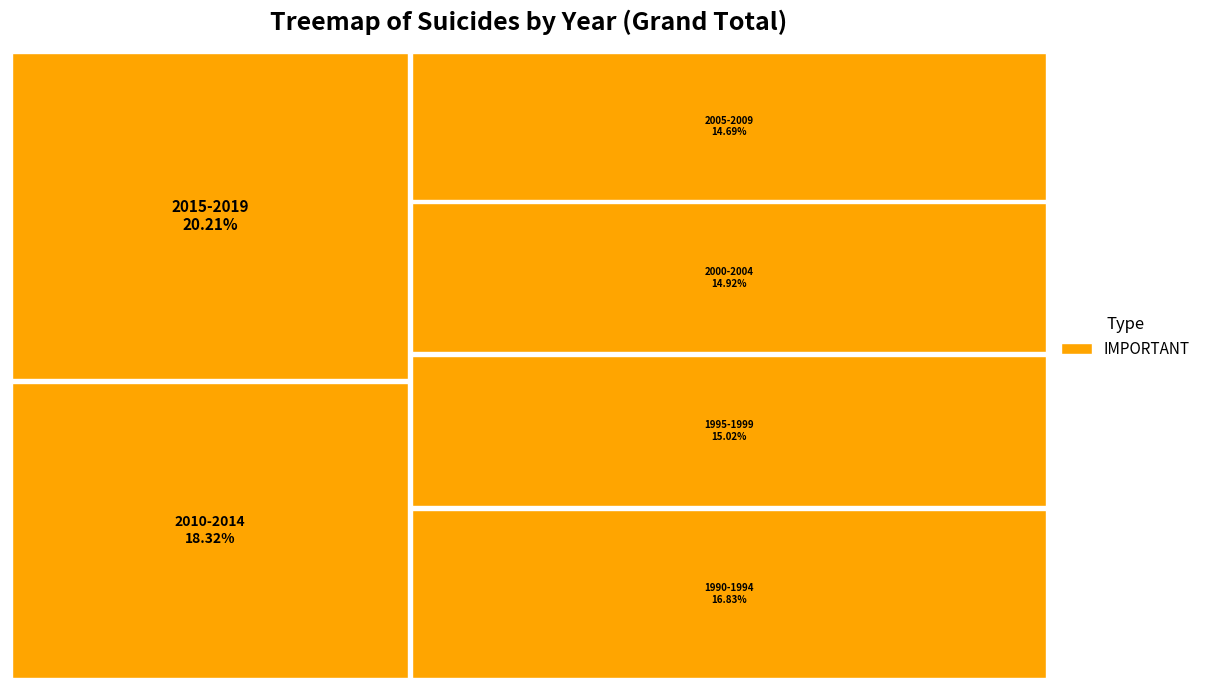

Is it true that 2014 is 14% of the pie?

False